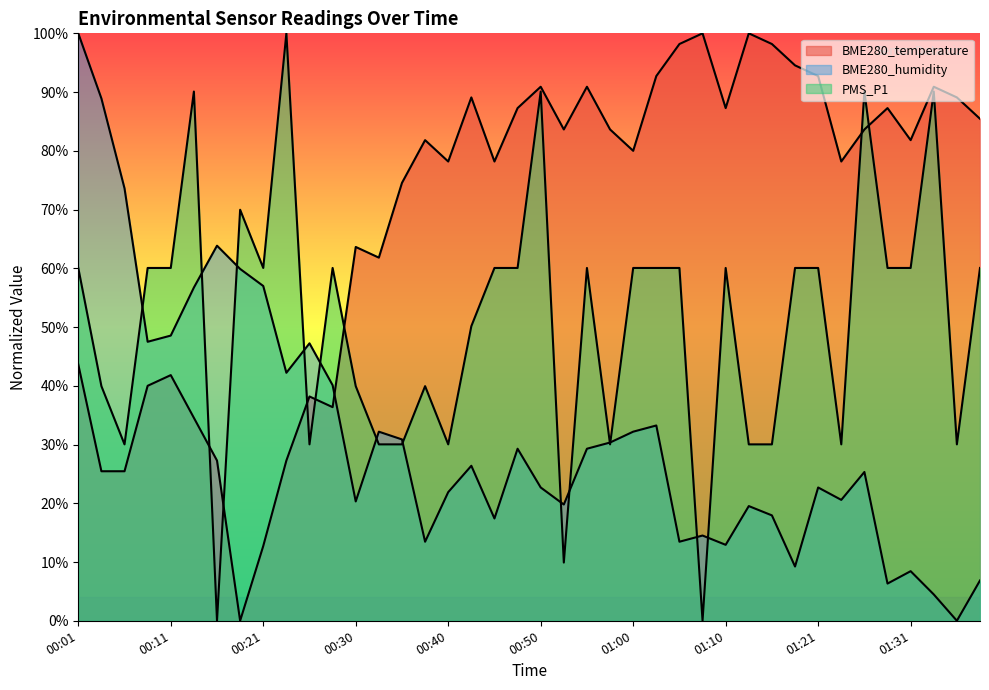

Which series has the largest total across all categories?

BME280_temperature